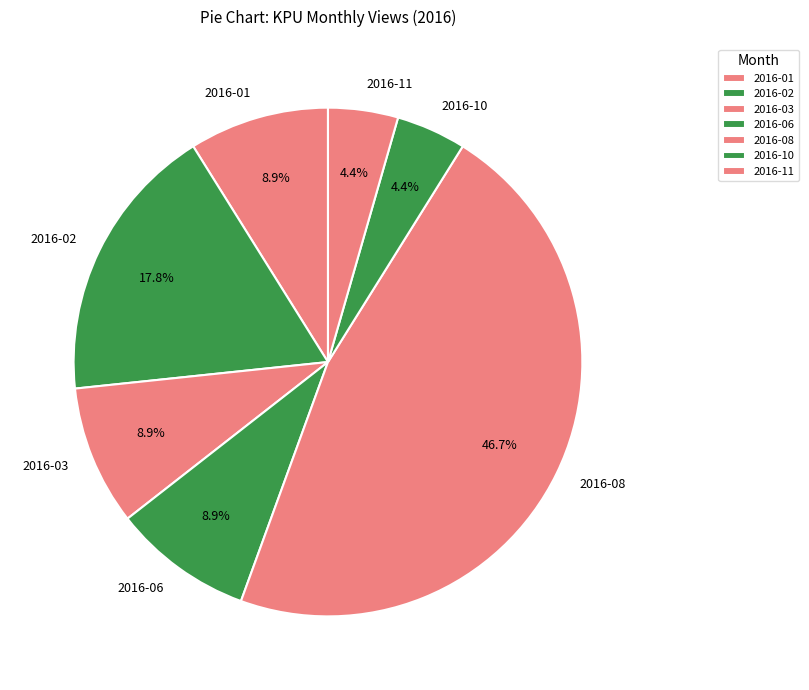

To the nearest percent, what percentage of the pie is 2016-06?

9%